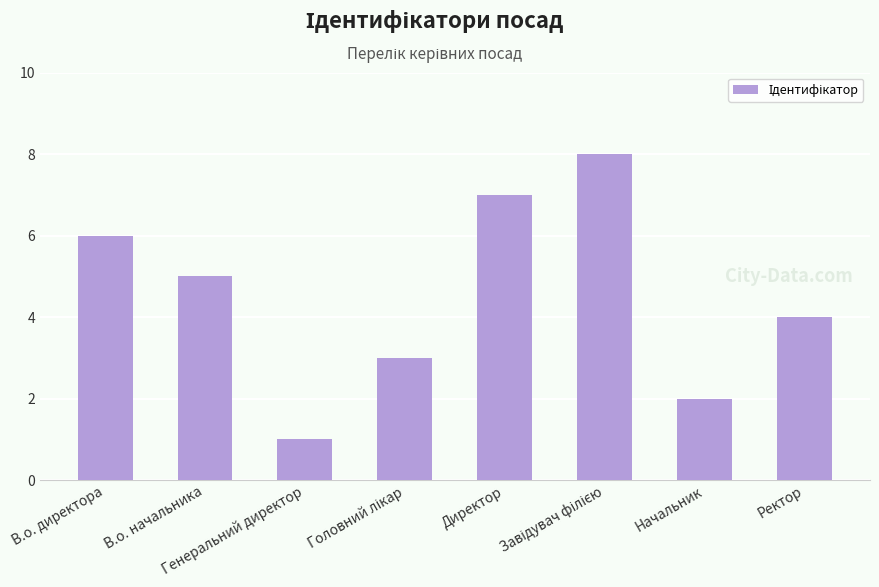

What is the change in value from Генеральний директор to Начальник?

+1